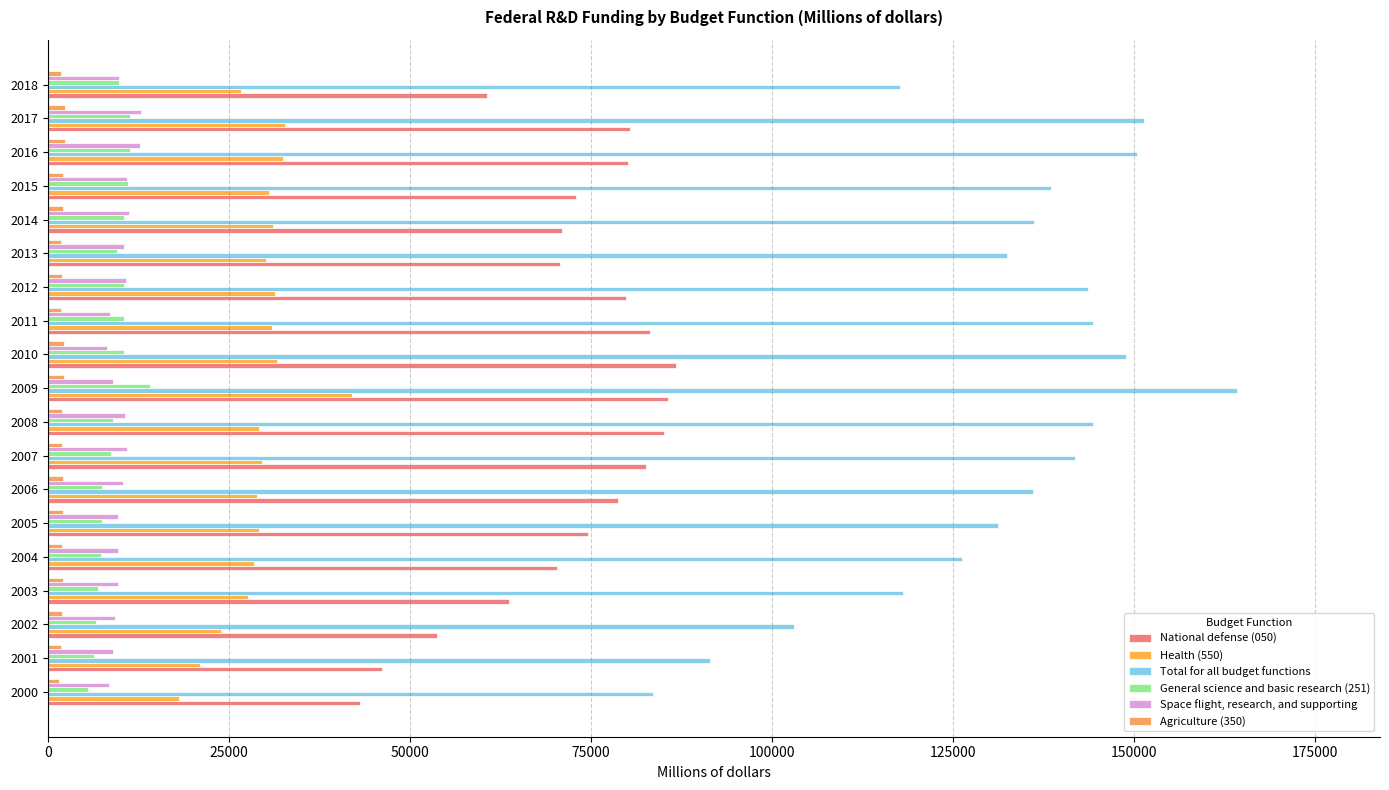

What are all the series names shown in the legend?

National defense (050), Health (550), Total for all budget functions, General science and basic research (251), Space flight, research, and supporting, Agriculture (350)